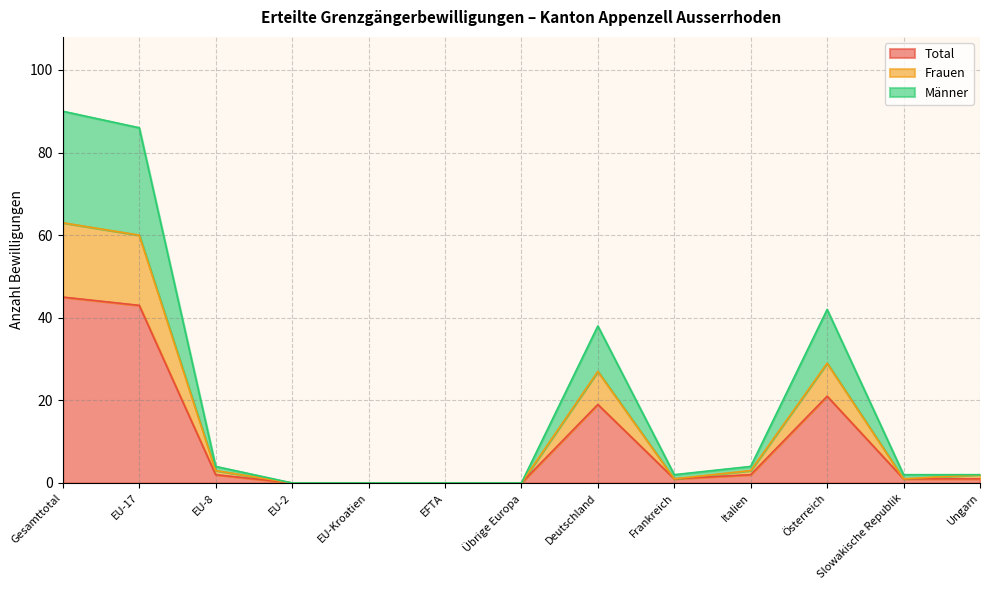

How many lines are shown in the chart?

3